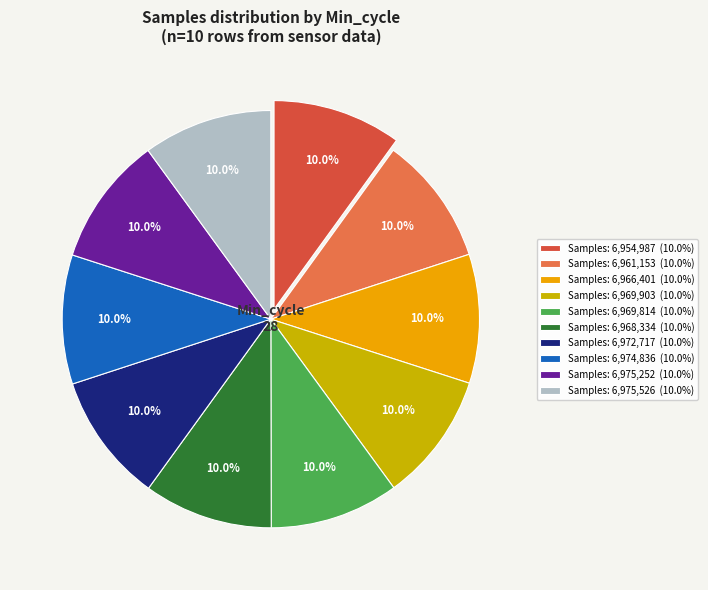

Do Samples: 6,975,252 (10.0%) and Samples: 6,969,814 (10.0%) together represent more than half of the pie?

No